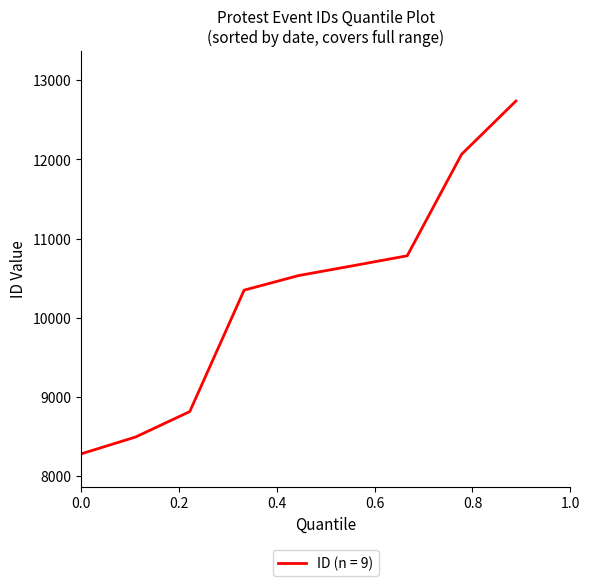

What is the difference between the maximum and minimum values?

4455